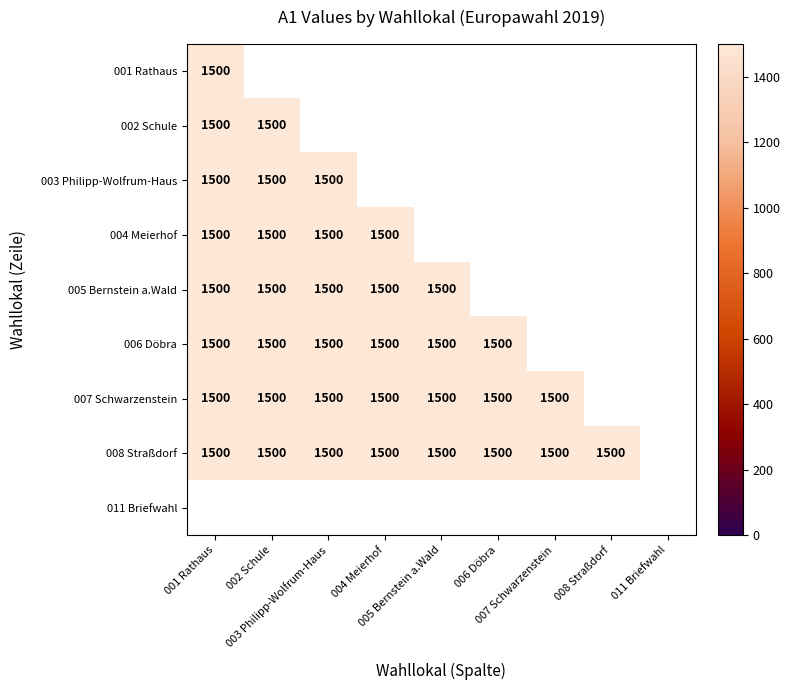

The value of 005 Bernstein a.Wald at 002 is 2140. True or false?

False